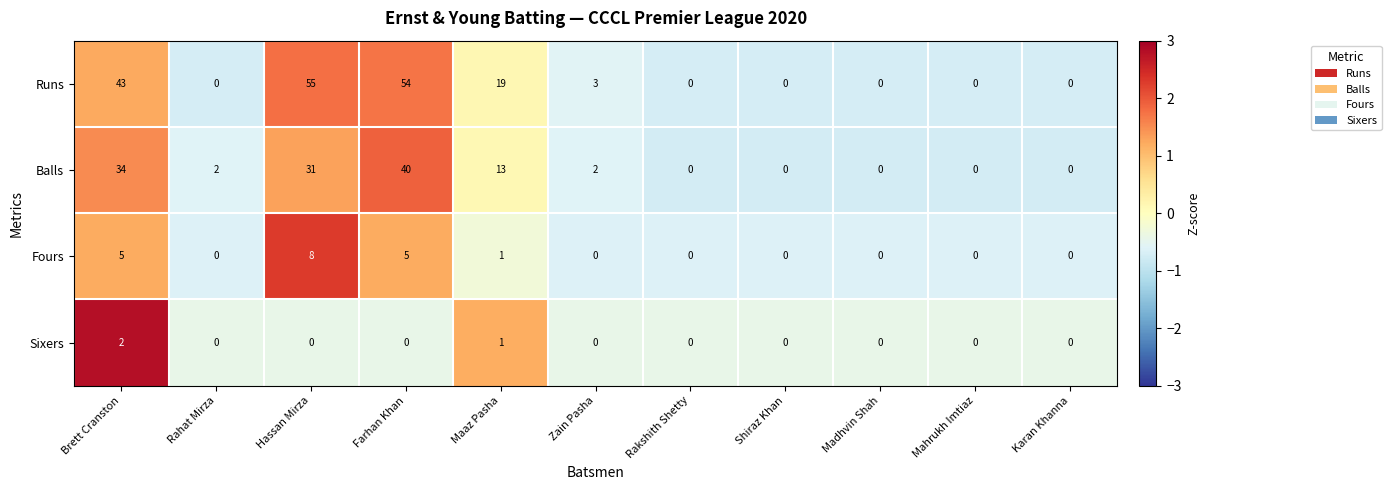

Is it true that Sixers equals -1 at Mahrukh Imtiaz?

False